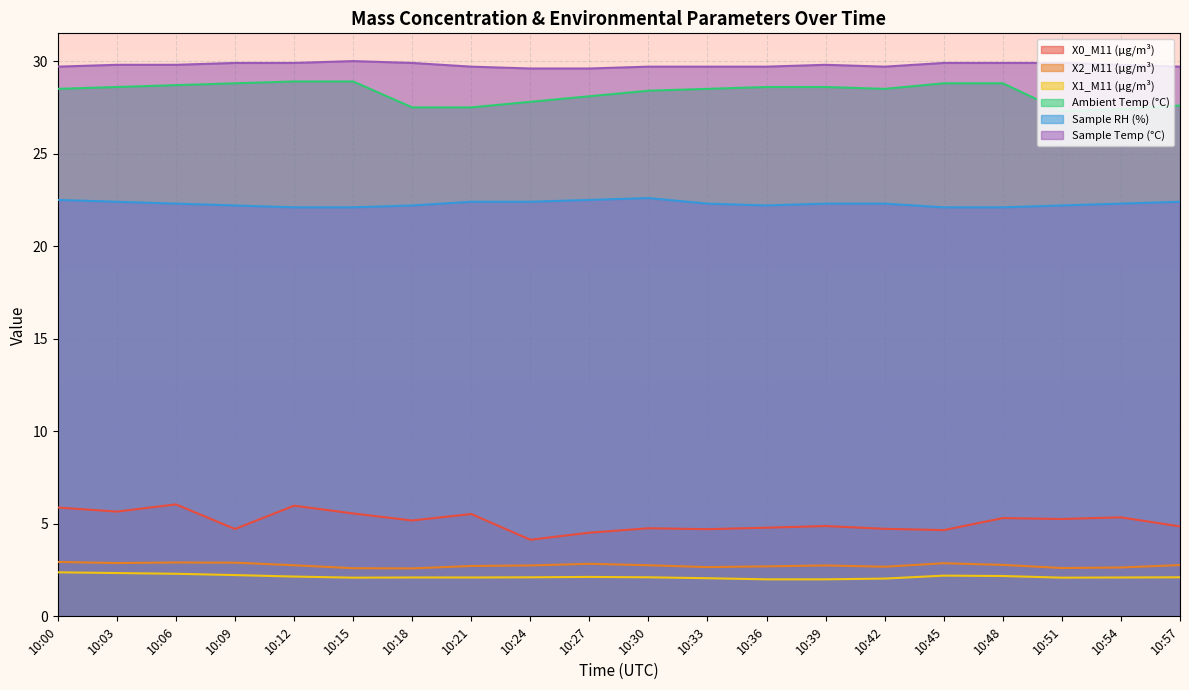

The X2_M11 (μg/m³) series shows 4.8 at 10:45. True or false?

False